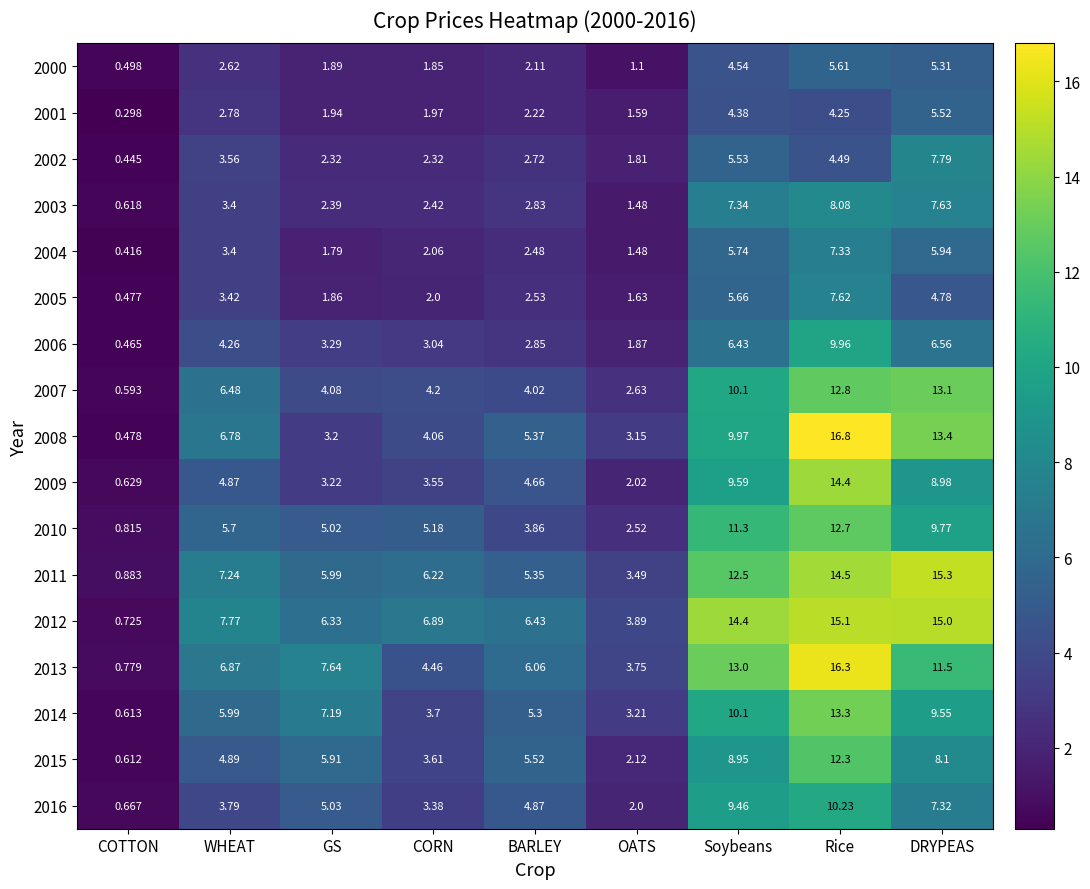

Which category has the lowest value in the 2006 series?

COTTON